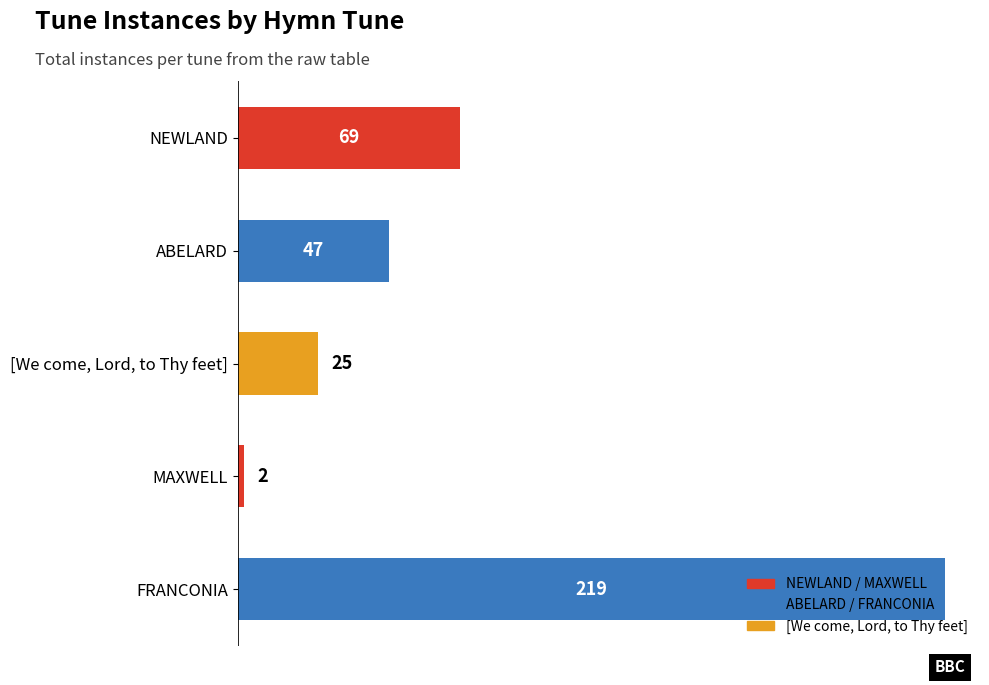

What is the difference between the second highest and minimum values?

67